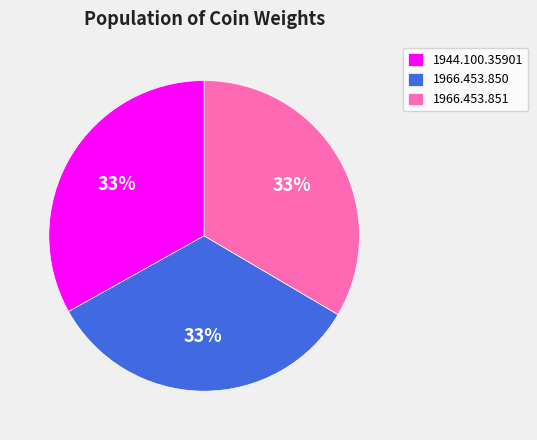

Does 1966.453.850 account for over 50% of the chart?

No